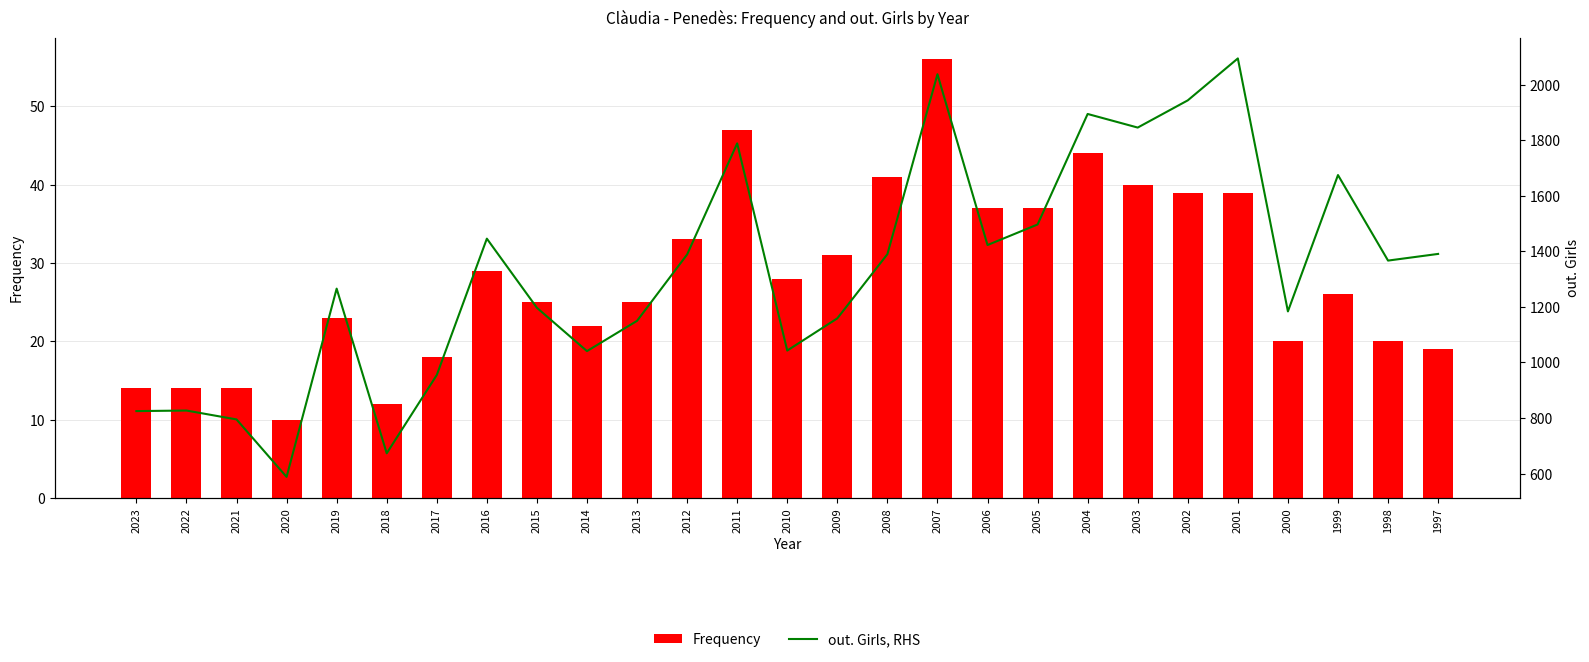

Which series has the largest total across all categories?

out. Girls, RHS